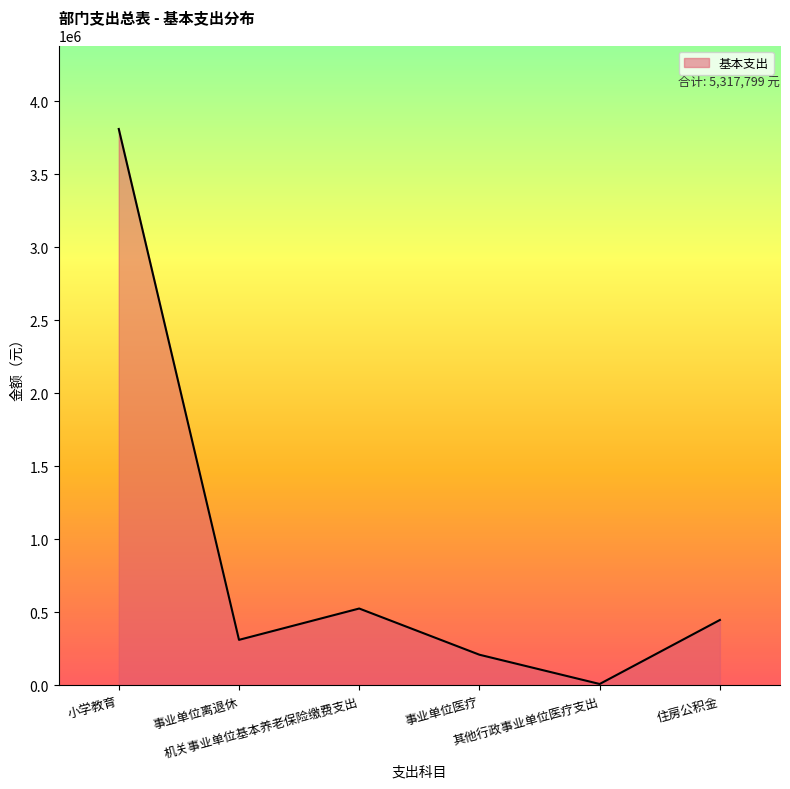

What is the ratio of the value at 小学教育 to the value at 事业单位医疗?

18.1